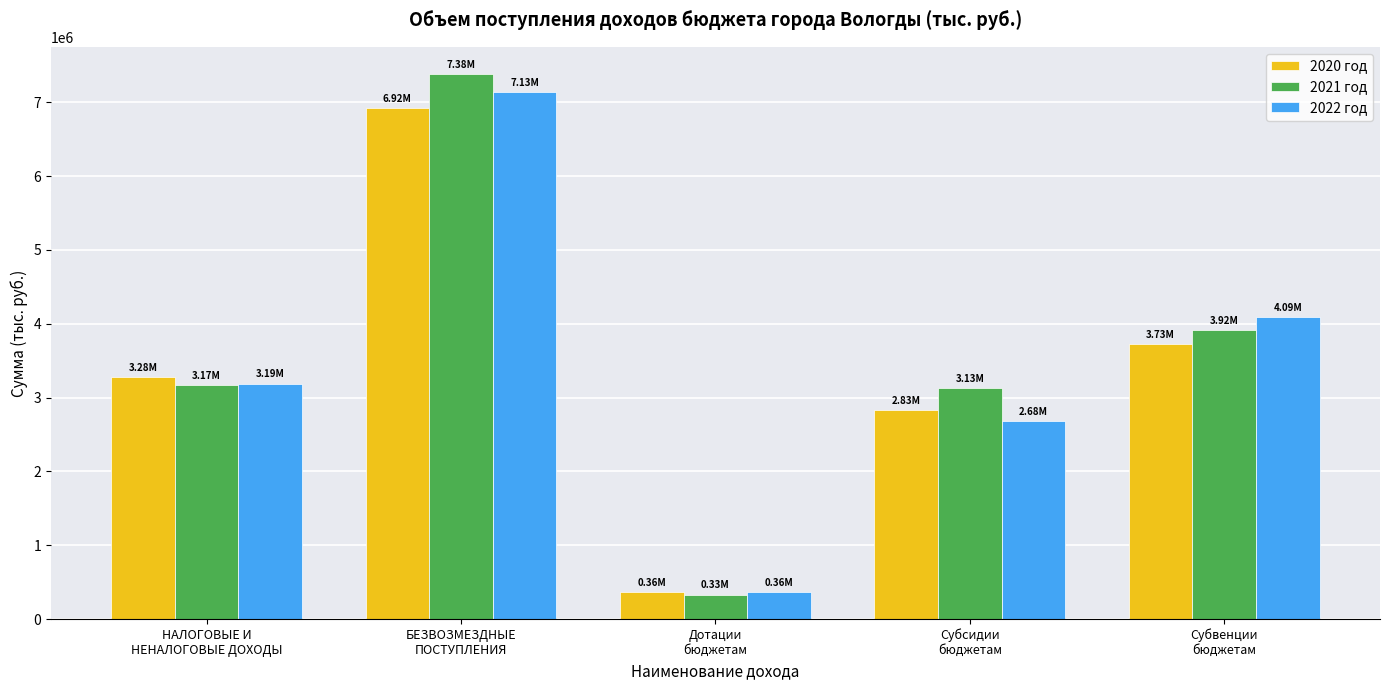

Which series has the largest total across all categories?

2021 год